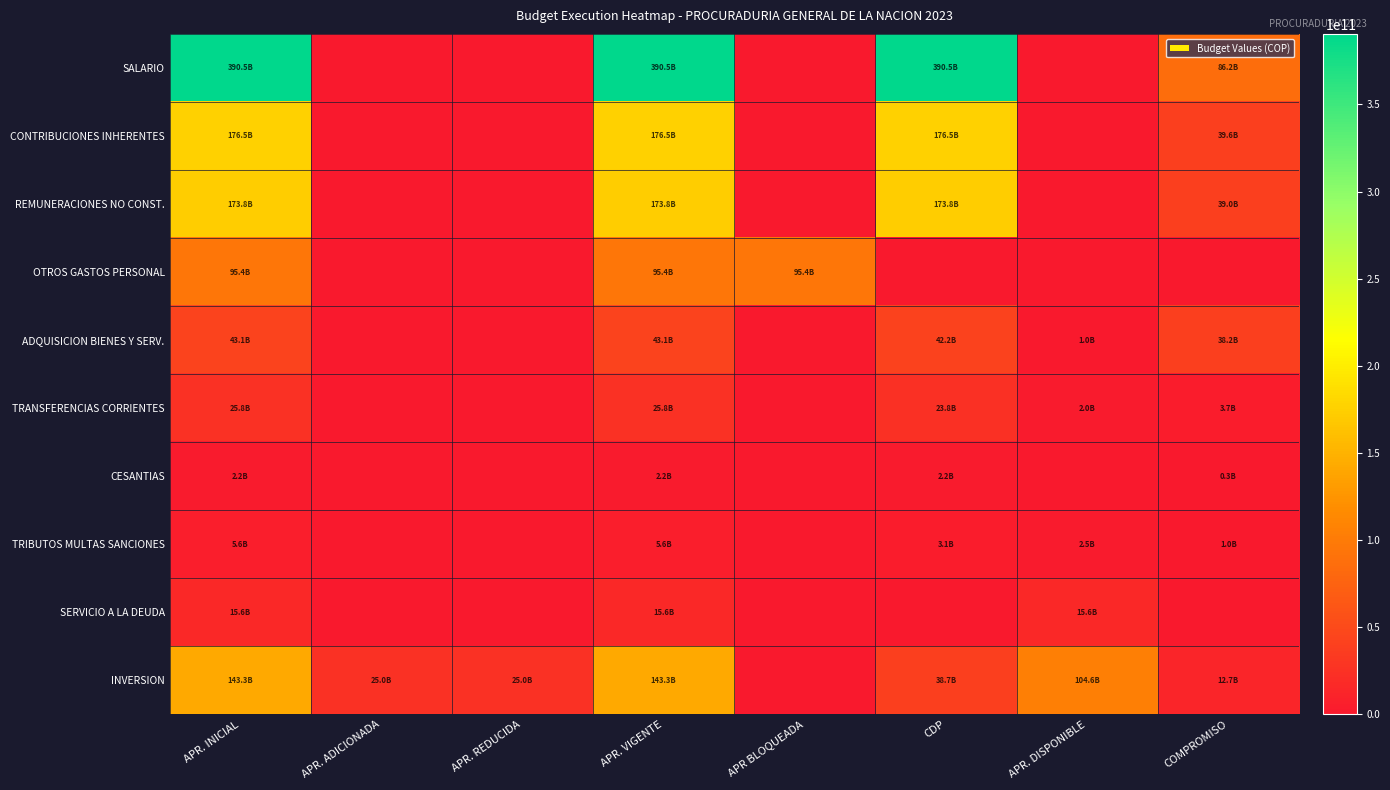

What is the greatest value displayed?

390480000000